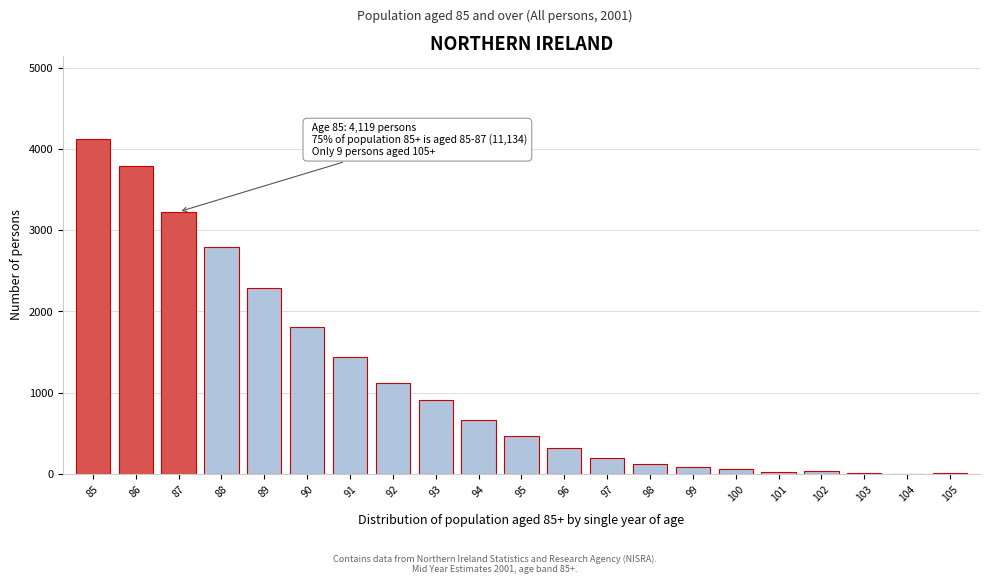

What is the ratio of the value at 93 to the value at 90?

0.5